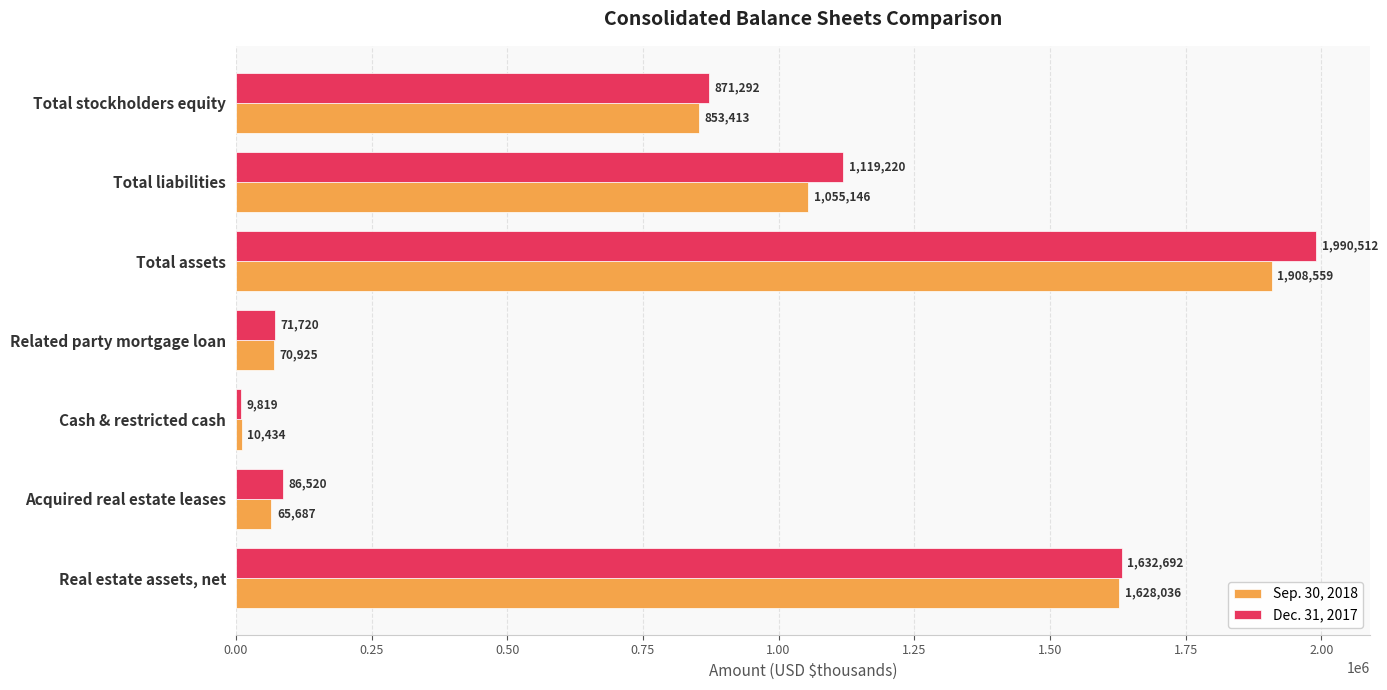

The Dec. 31, 2017 series shows 9819 at Cash & restricted cash. True or false?

True